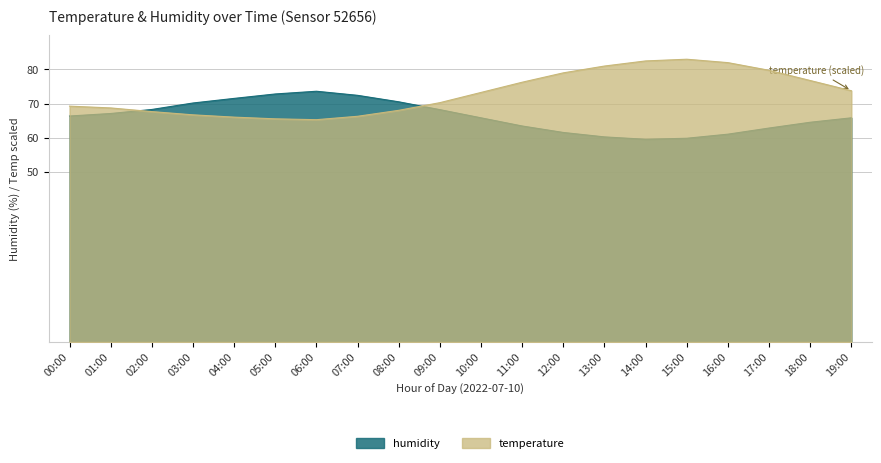

How many interior local peaks does the temperature series have?

1